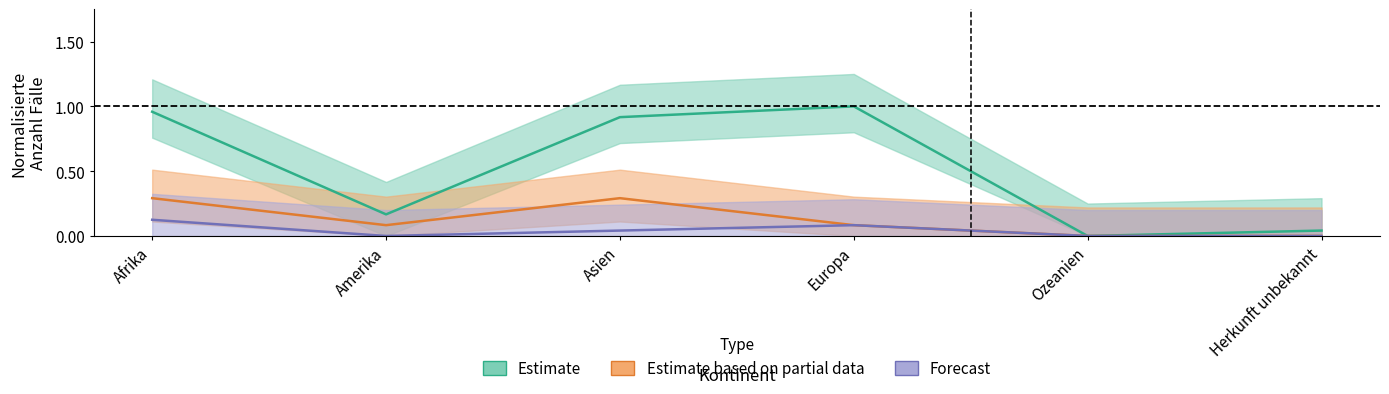

True or false: Gesuche Rückkehrhilfe and Beginn Ausreiseorganisation intersect in this chart.

False